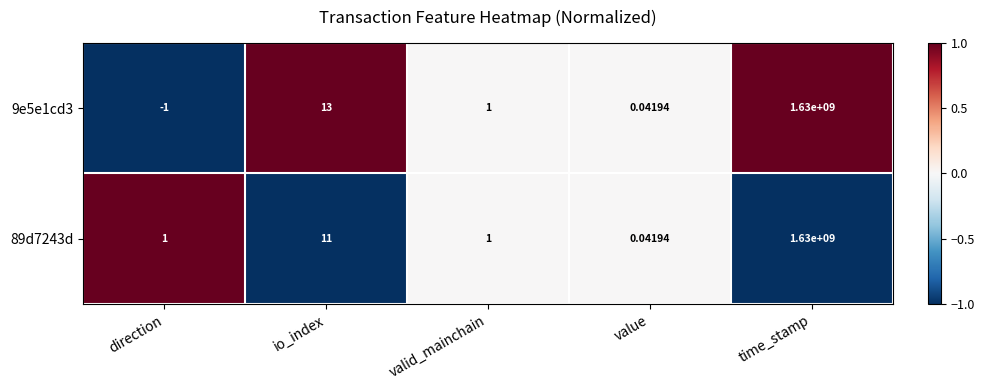

Rank the categories by 9e5e1cd3 value from lowest to highest.

direction, value, valid_mainchain, io_index, time_stamp